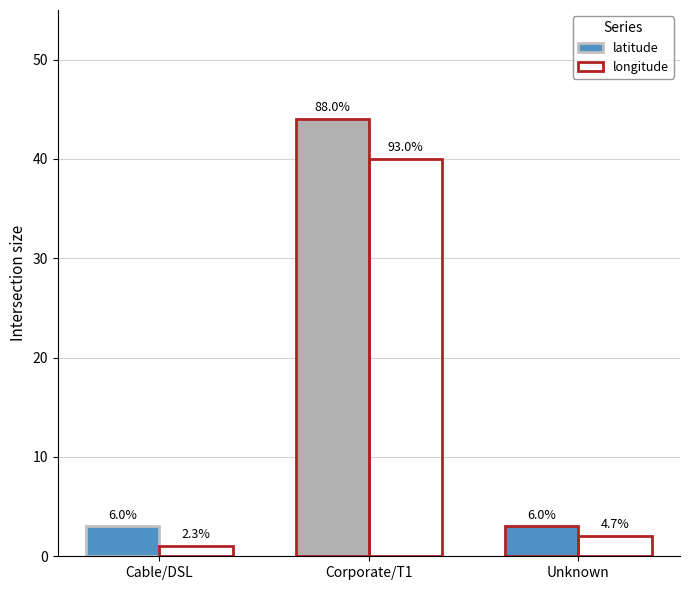

Does the chart contain any negative values?

No